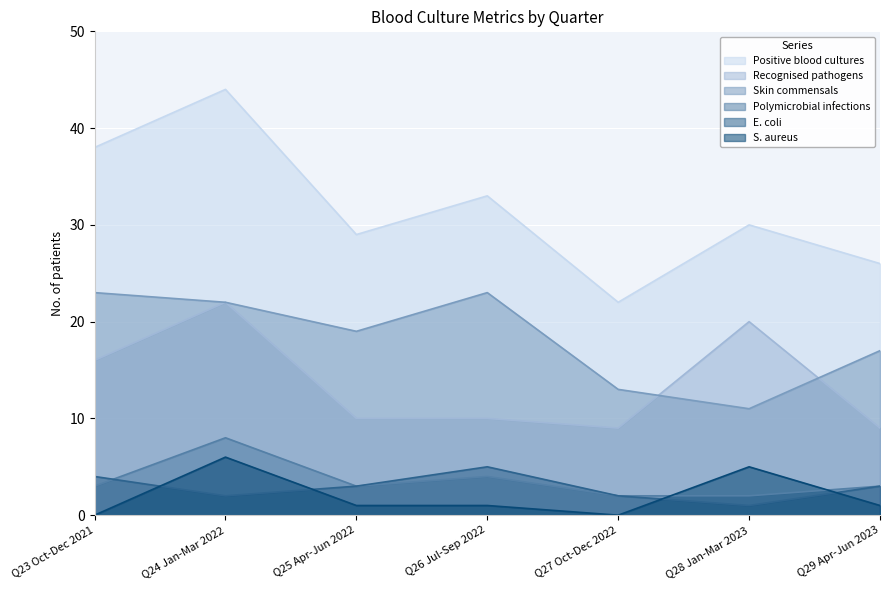

At which label does E. coli first exceed 3?

Q23 Oct-Dec 2021